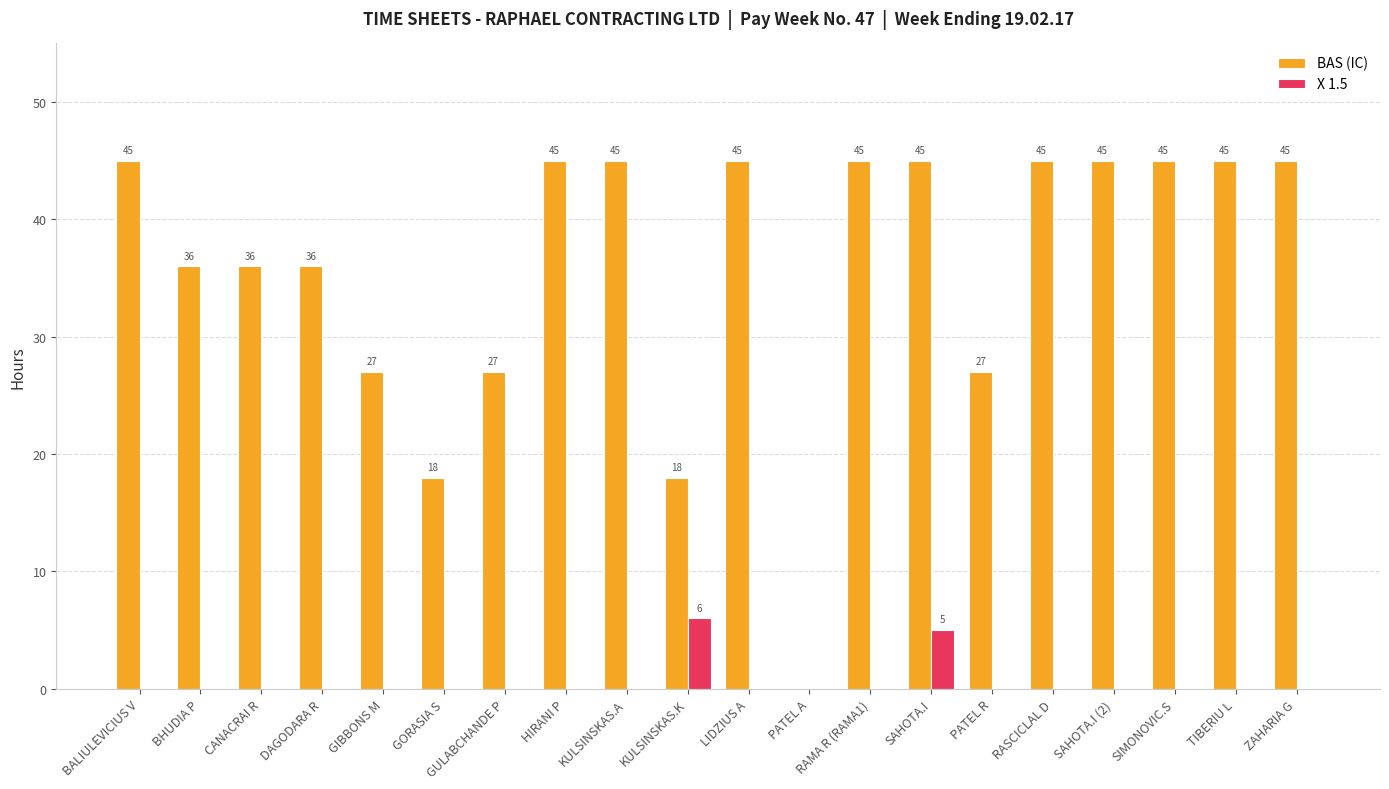

Which series changed the most between GORASIA S and PATEL R?

BAS (IC)